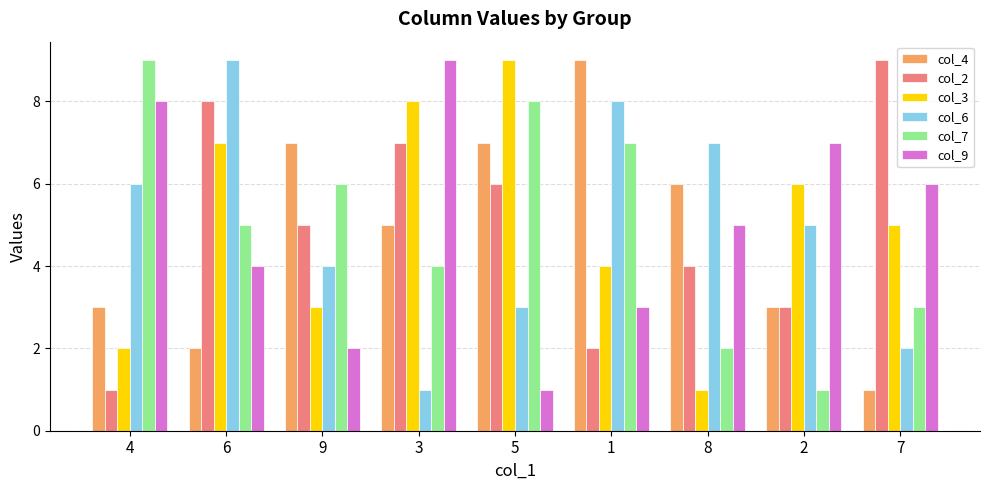

What is the average value of the col_4 series?

5